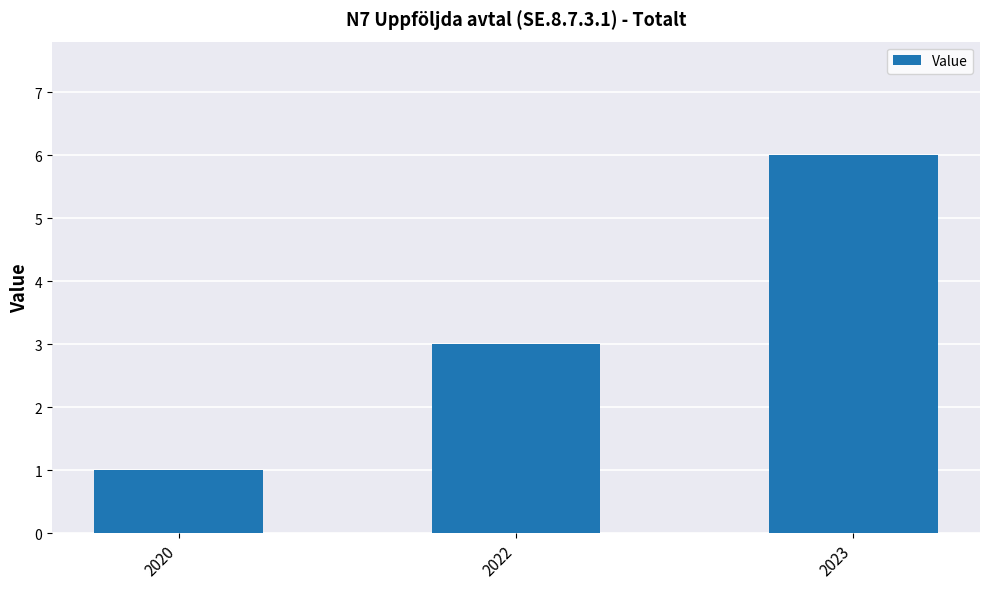

True or false: the data shows 1 at 2020.

True